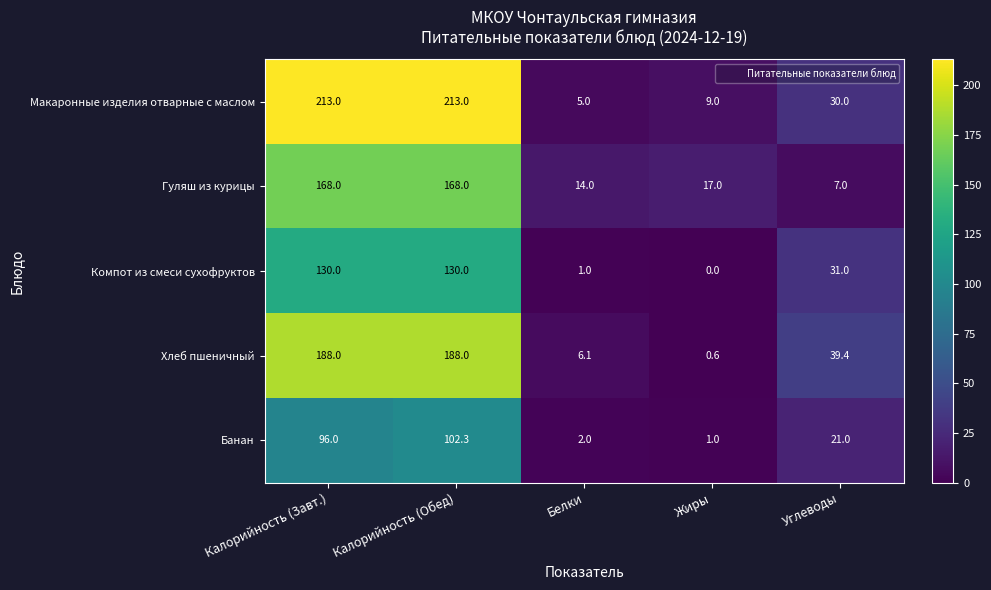

At how many categories does at least one series exceed 45?

2